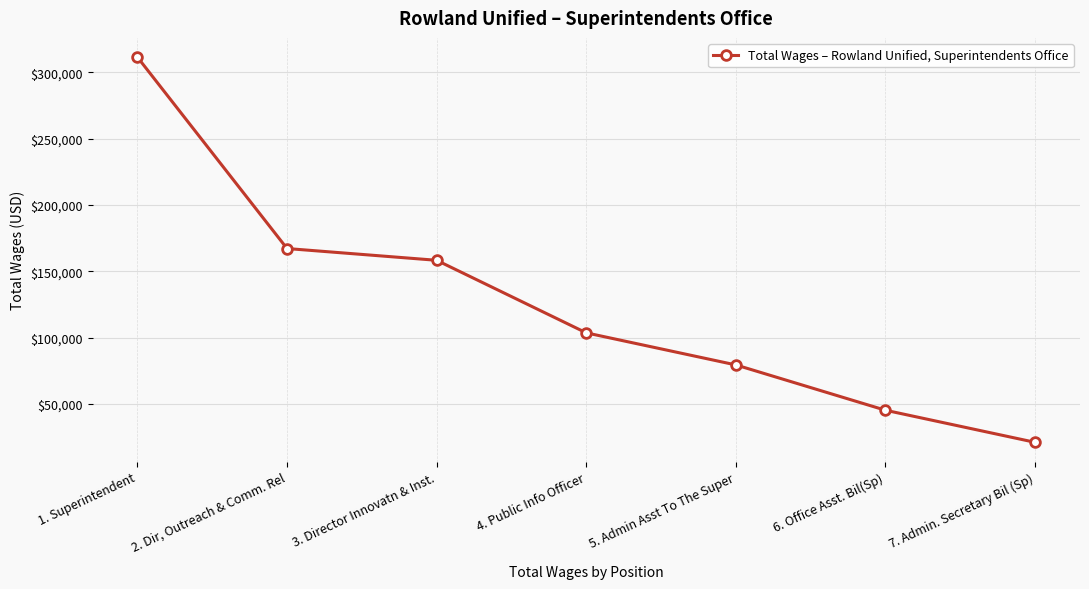

Does the chart have visible grid lines?

Yes